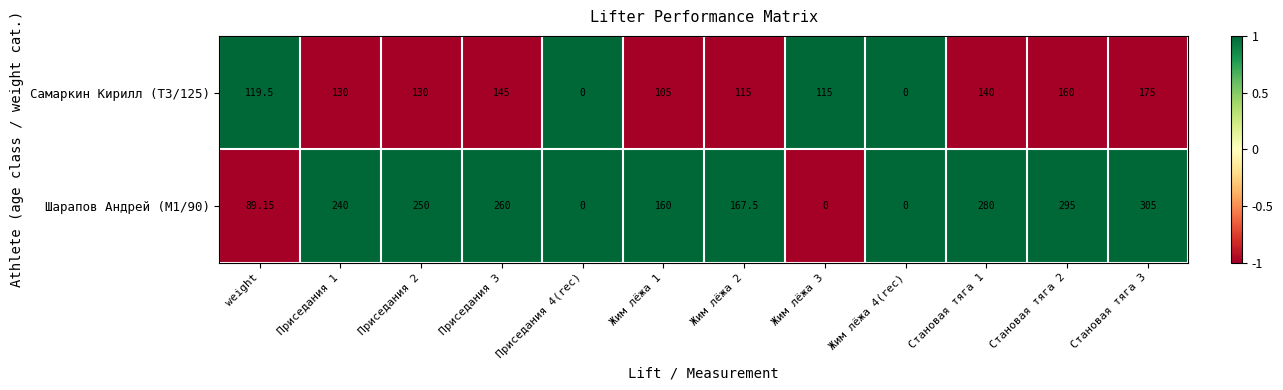

Is the value of Самаркин Кирилл (T3/125) at Становая тяга 1 greater than the value of Шарапов Андрей (M1/90) at weight?

Yes